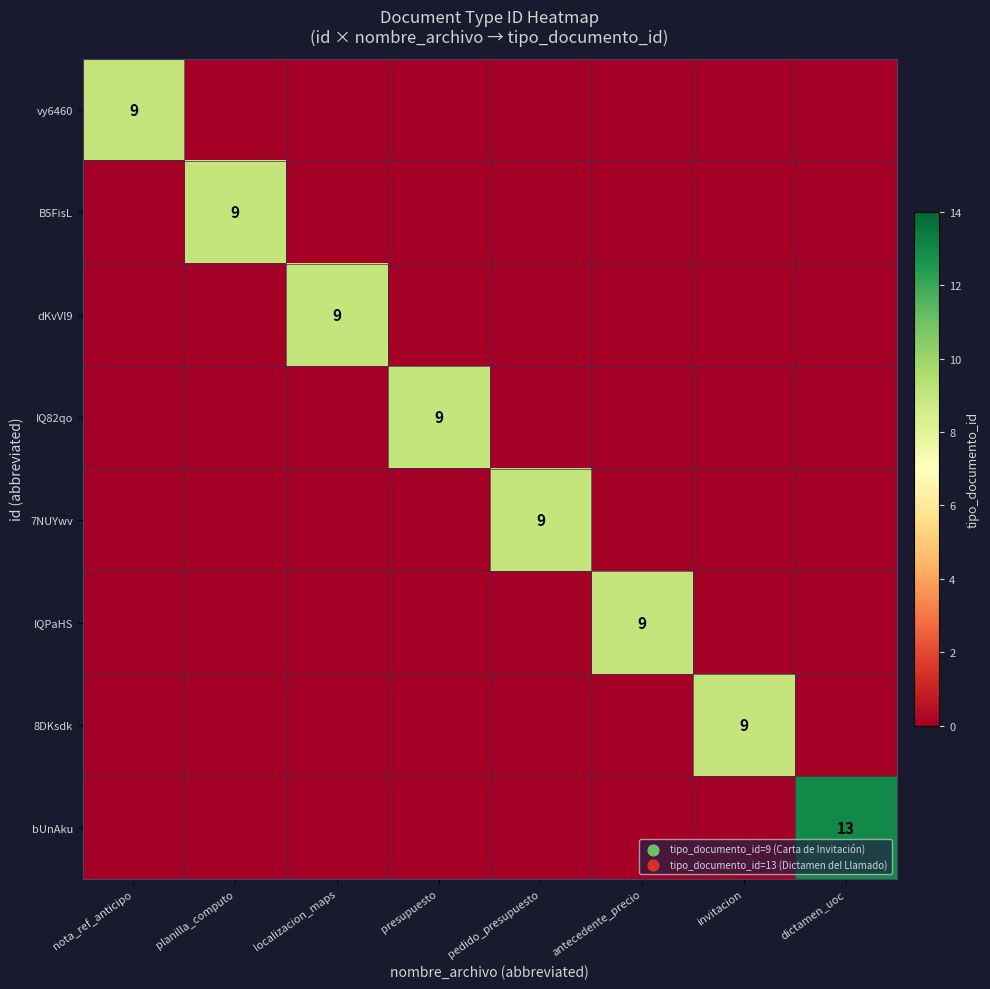

What is the greatest value displayed?

13